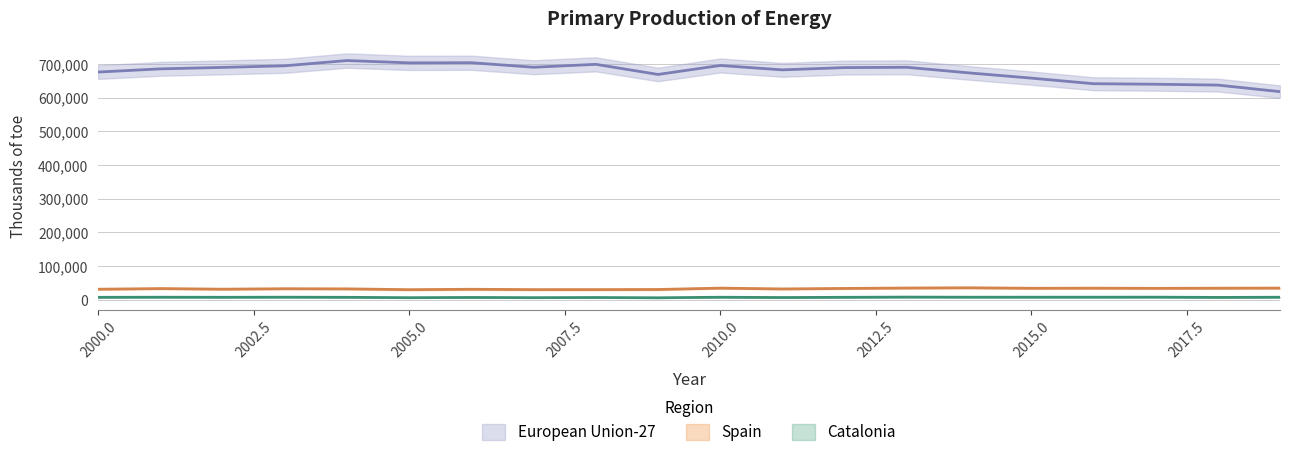

What is the difference between the Spain values at 2006 and 2008?

985